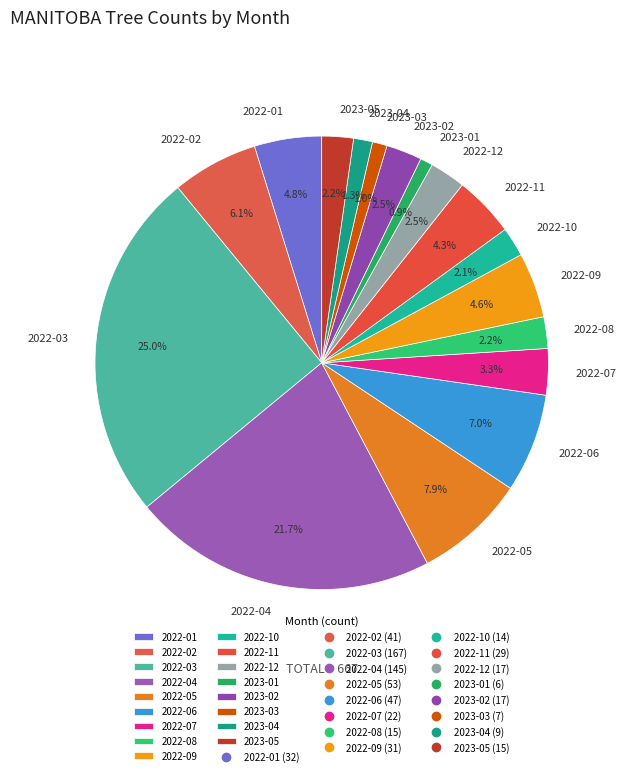

Which category has the biggest portion of the pie?

2022-03